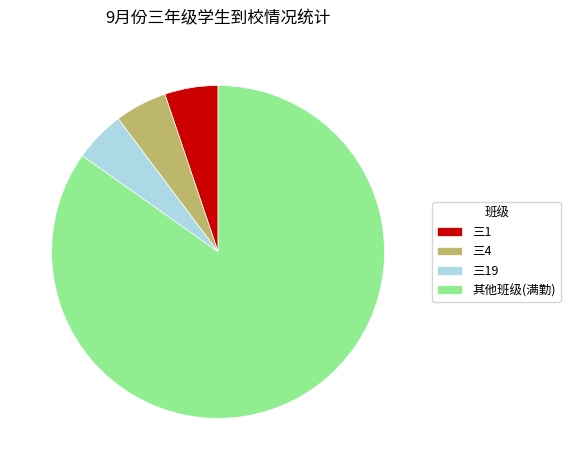

True or false: 其他班级(满勤) accounts for 76% of the total.

False